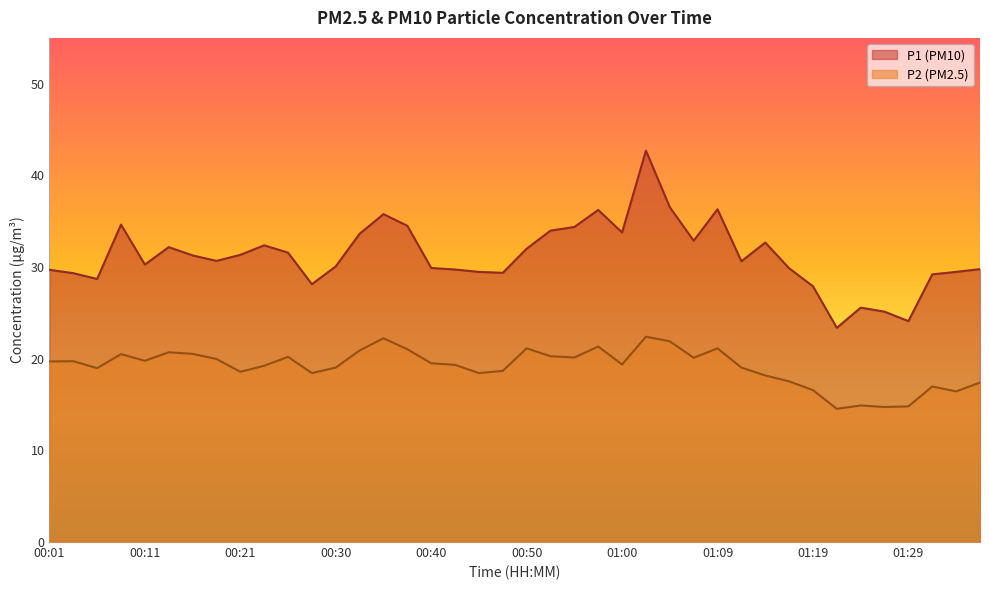

What is the value of the P2 point at the 29th from the left?

21.1